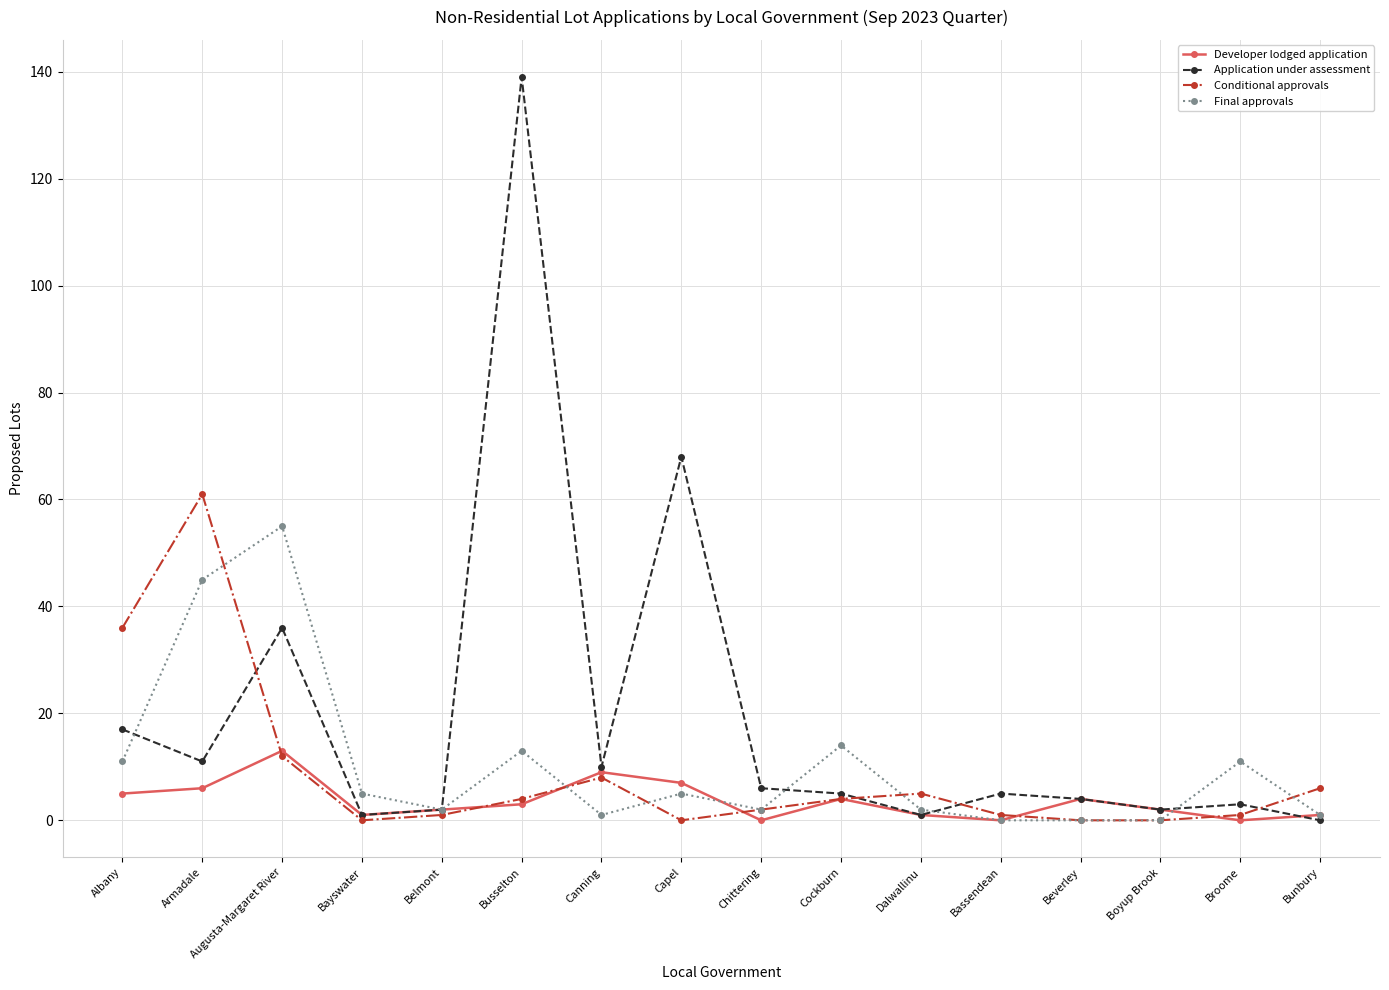

What position from the right is Albany?

16